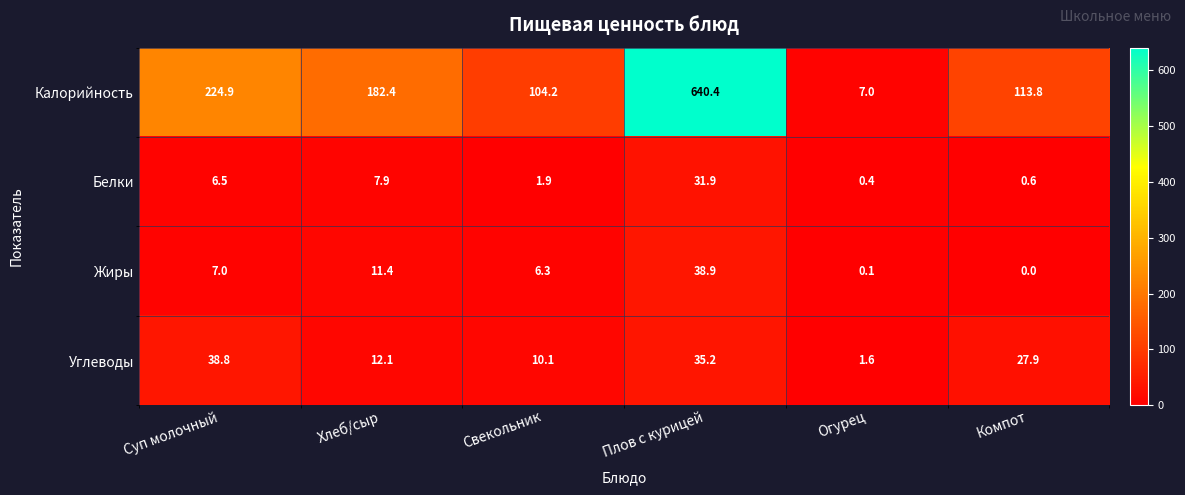

The Белки series shows 1.9 at Свекольник. True or false?

True